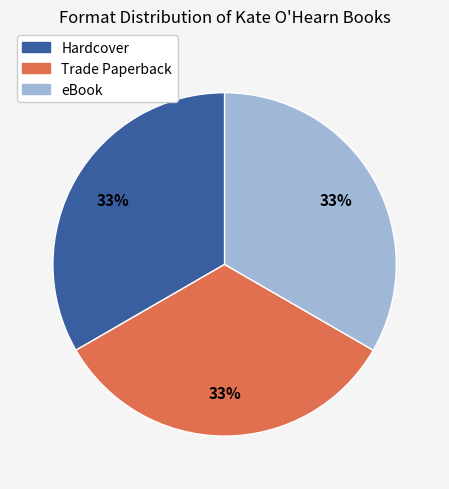

What percentage is the Trade Paperback slice, to the nearest percent?

33%